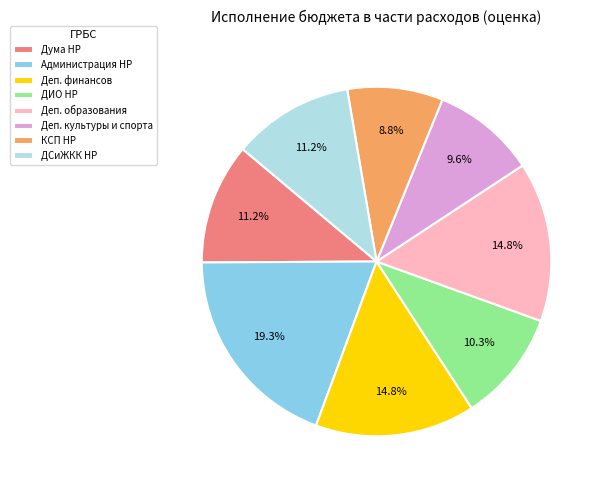

Which has a higher value, ДИО НР or Администрация НР?

Администрация НР